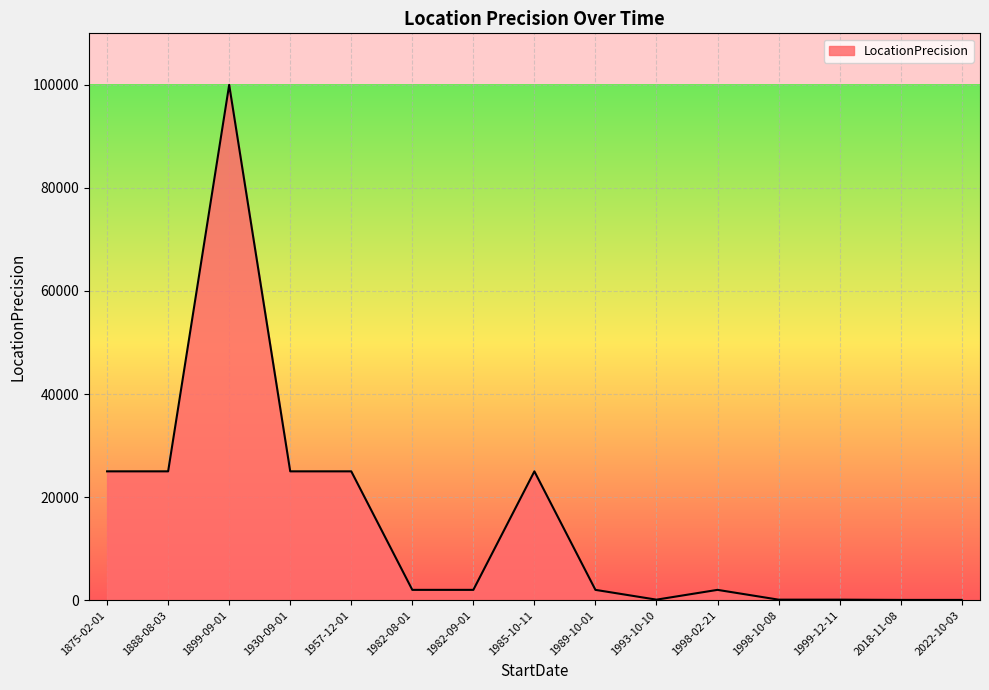

Which label corresponds to the largest value in the chart?

1899-09-01